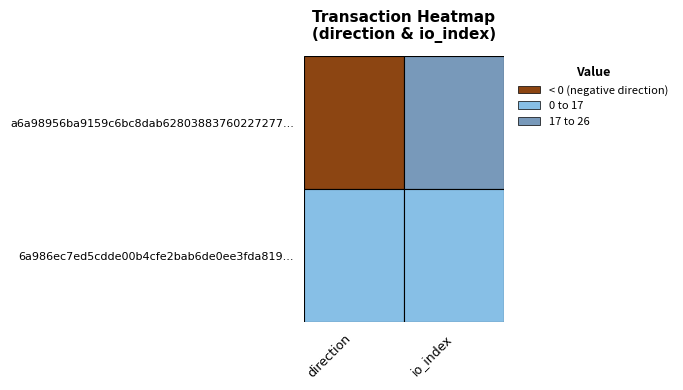

What is the difference between the 6a986ec7ed5cdde00b4cfe2bab6de0ee3fda819 values at 1 and 0?

16